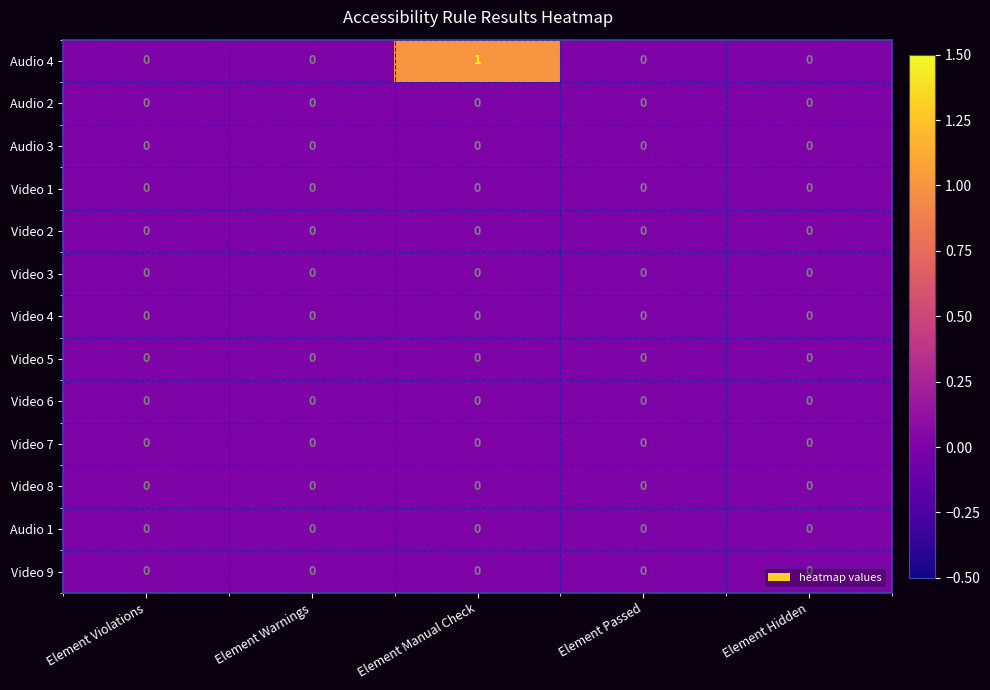

True or false: Audio 1 has a value of 0 at Element Manual Check.

True